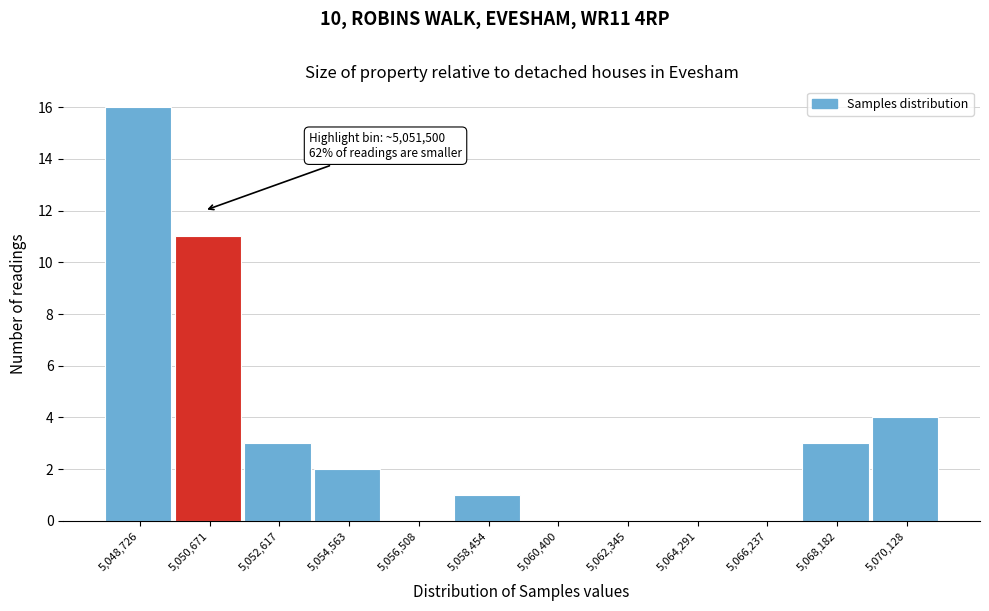

Reading right to left, transcribe all the data shown in this chart.

5,070,128=4	5,068,182=3	5,066,237=0	5,064,291=0	5,062,345=0	5,060,400=0	5,058,454=1	5,056,508=0	5,054,563=2	5,052,617=3	5,050,671=11	5,048,726=16